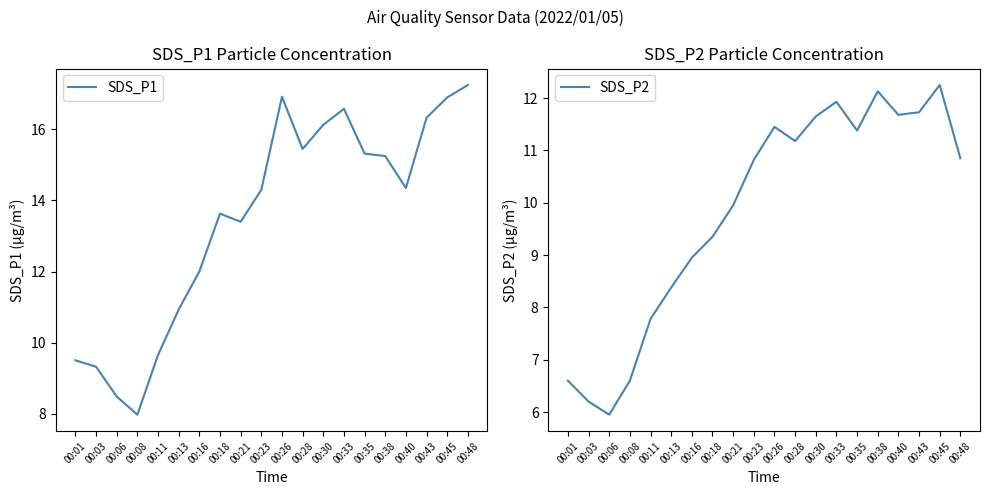

Reading right to left, what are all the values shown in this chart?

SDS_P1: 00:48=17.2	00:45=16.9	00:43=16.3	00:40=14.3	00:38=15.2	00:35=15.3	00:33=16.6	00:30=16.1	00:28=15.4	00:26=16.9	00:23=14.3	00:21=13.4	00:18=13.6	00:16=12.0	00:13=10.9	00:11=9.7	00:08=8.0	00:06=8.5	00:03=9.3	00:01=9.5
SDS_P2: 00:48=10.8	00:45=12.2	00:43=11.7	00:40=11.7	00:38=12.1	00:35=11.4	00:33=11.9	00:30=11.7	00:28=11.2	00:26=11.4	00:23=10.8	00:21=9.9	00:18=9.3	00:16=8.9	00:13=8.4	00:11=7.8	00:08=6.6	00:06=6.0	00:03=6.2	00:01=6.6